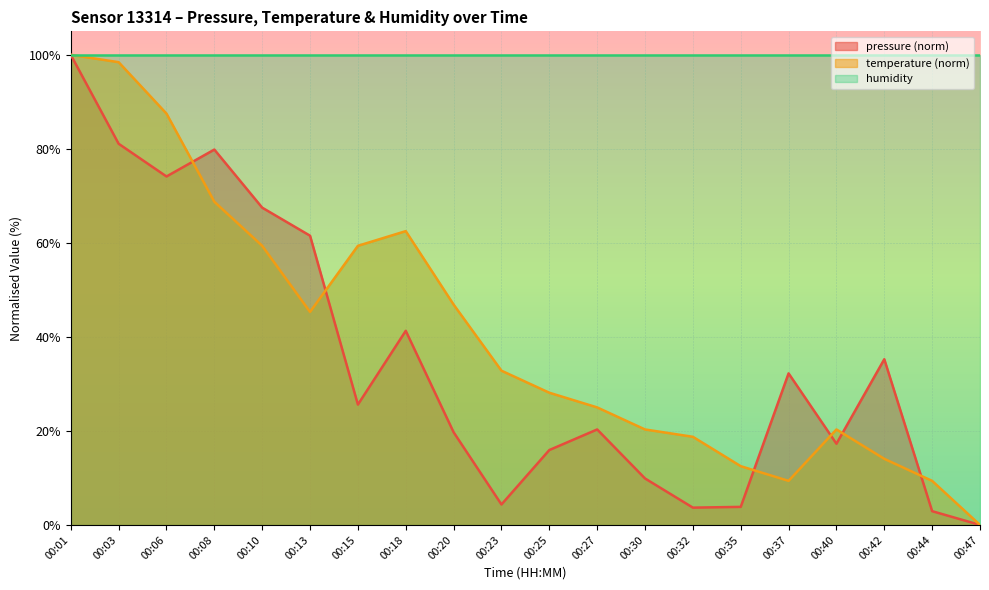

Between 00:08 and 00:35, which series saw the biggest shift?

pressure (norm)